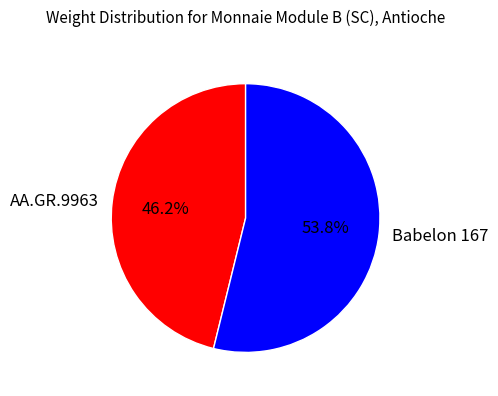

To the nearest percent, what is the average slice percentage?

50%